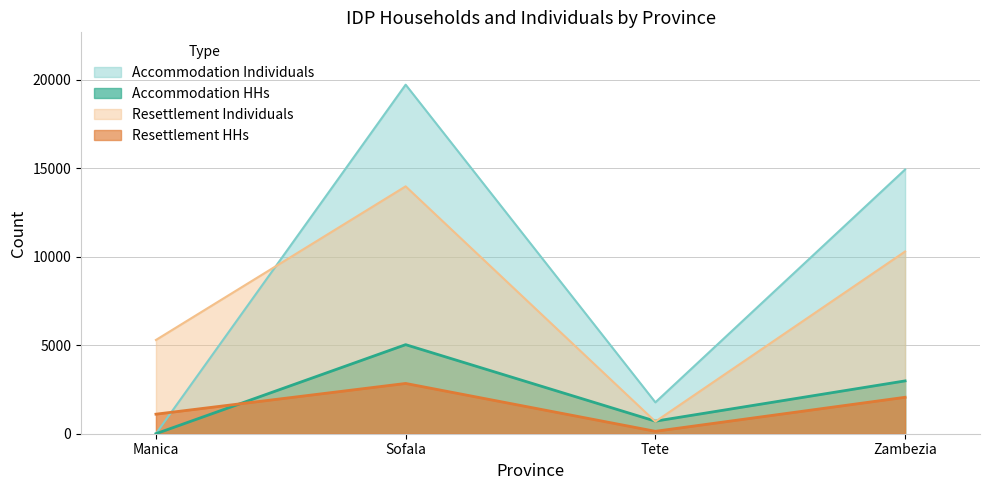

At which label does Accommodation Individuals reach its minimum?

Manica